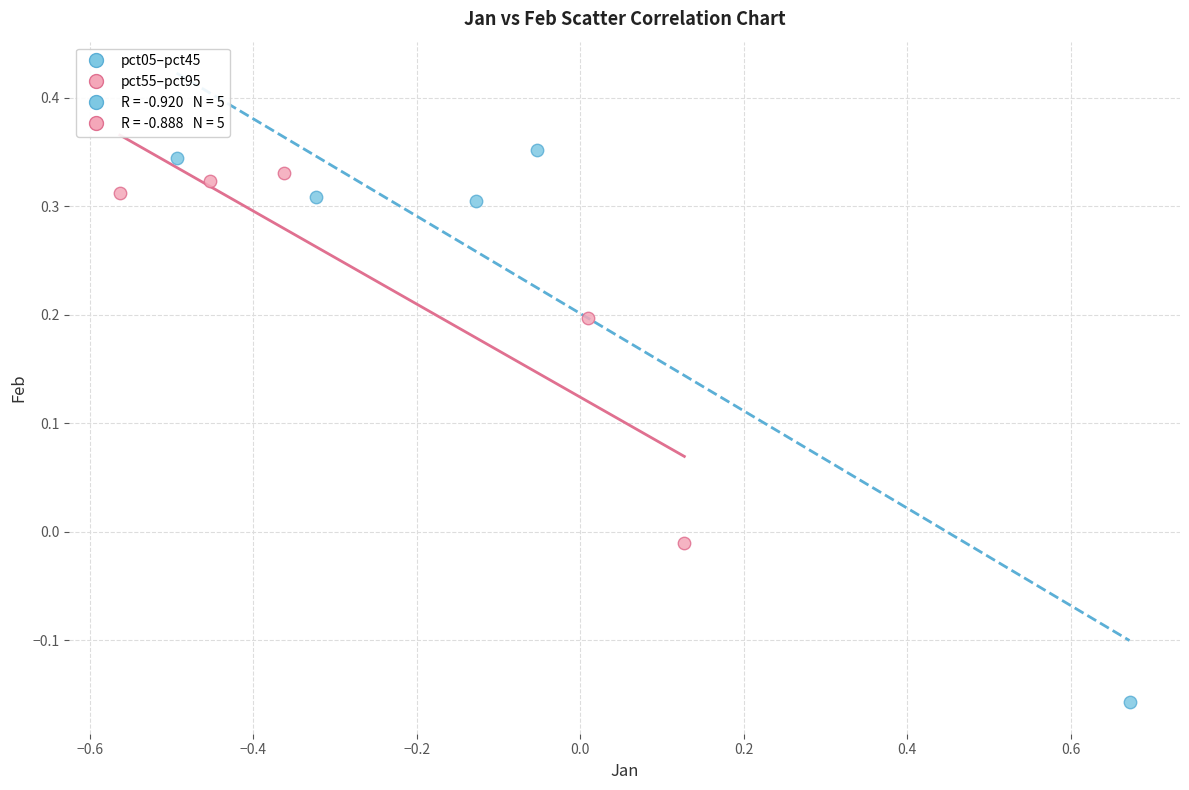

Which series contains the lowest Y value?

pct05–pct45